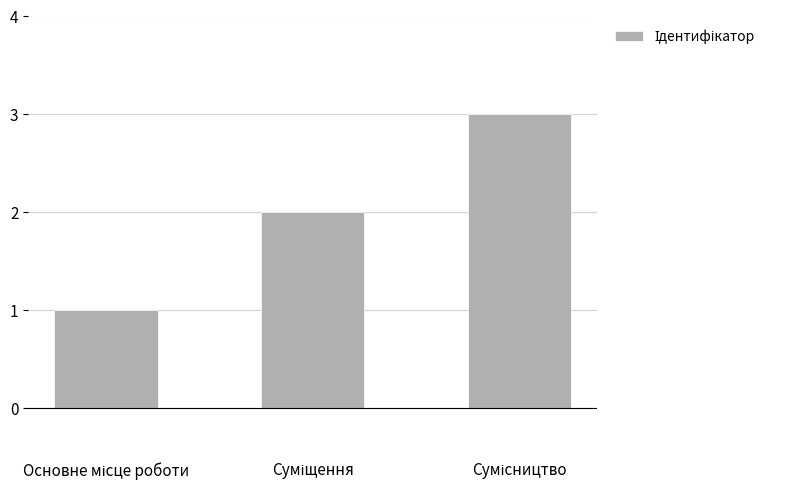

What is the sum of all values?

6